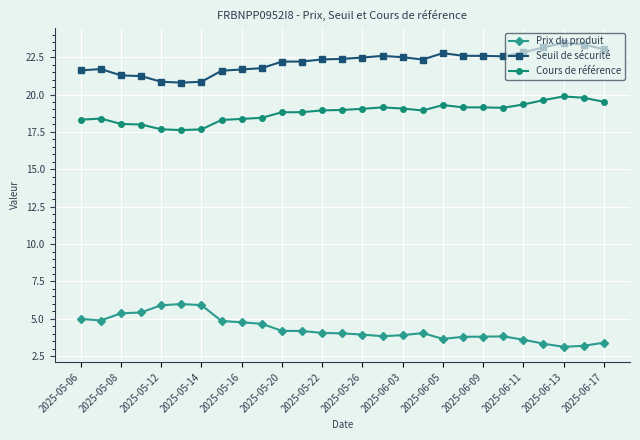

What is the sum of all Prix du produit values?

116.8